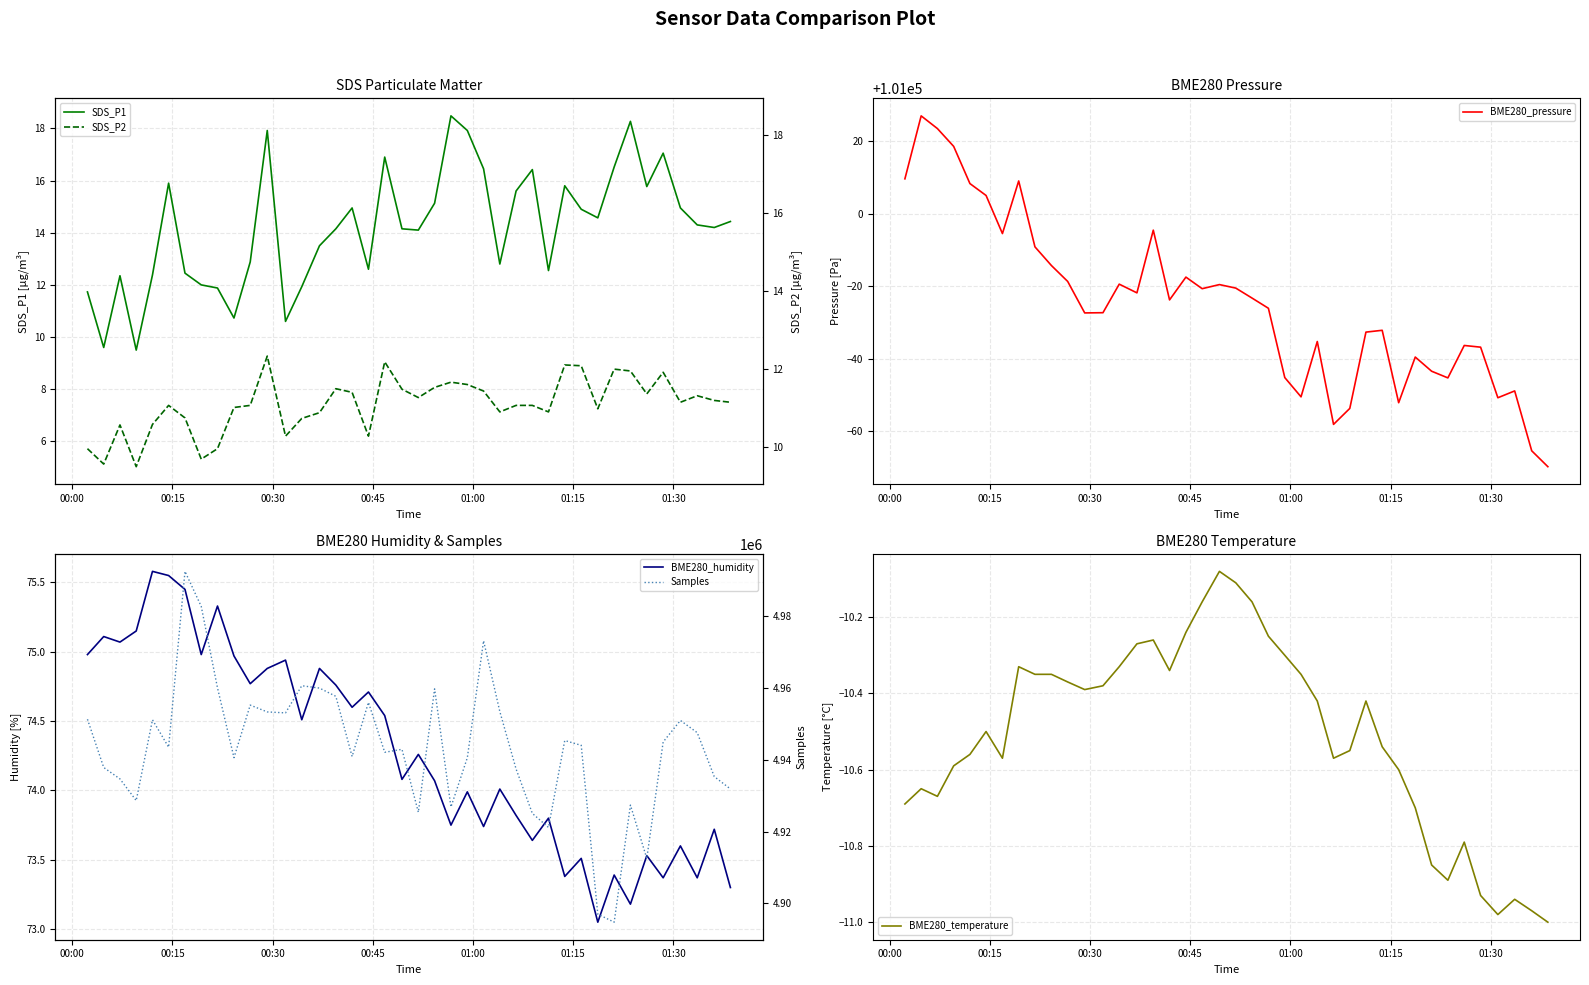

The value of BME280_pressure at 12 is 156541.3. True or false?

False